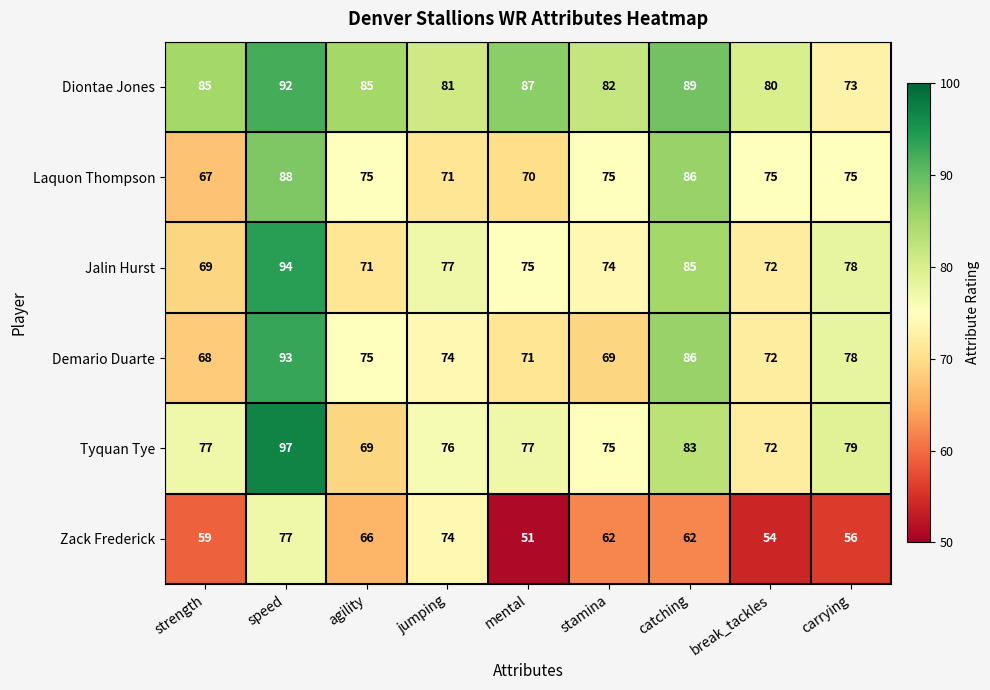

At which category does the chart reach its peak across all series?

speed